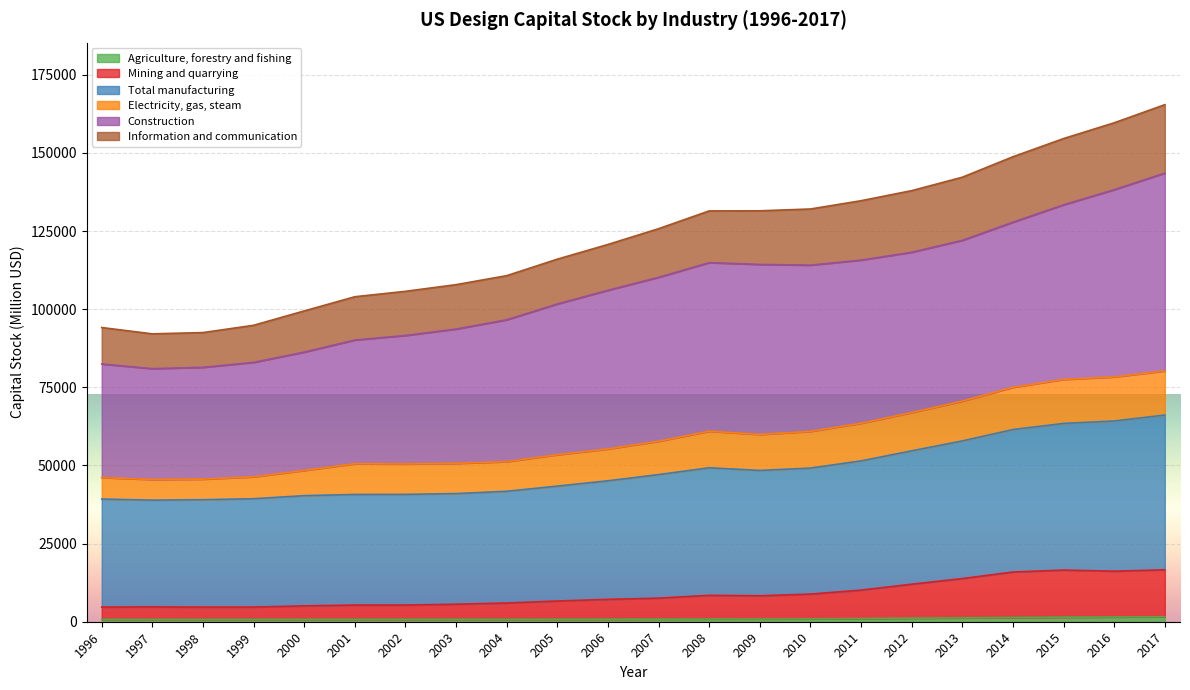

Does the chart display data point markers on the line(s)?

No